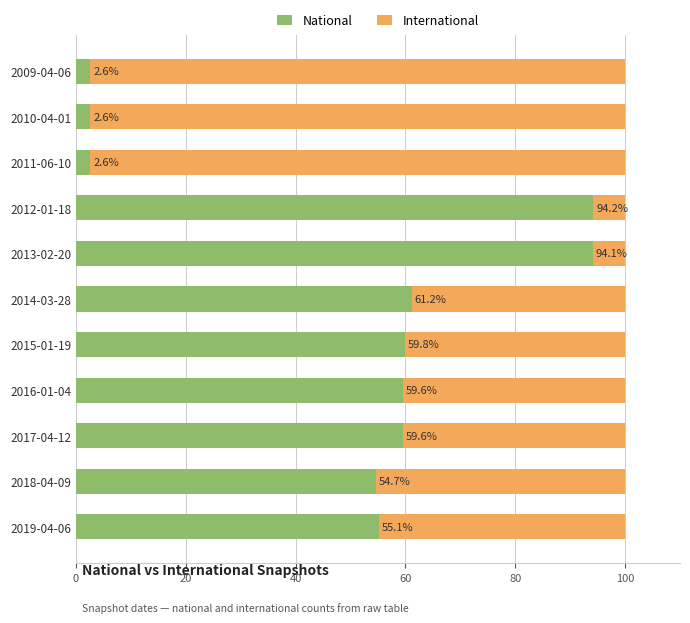

How many series are shown in this chart?

2